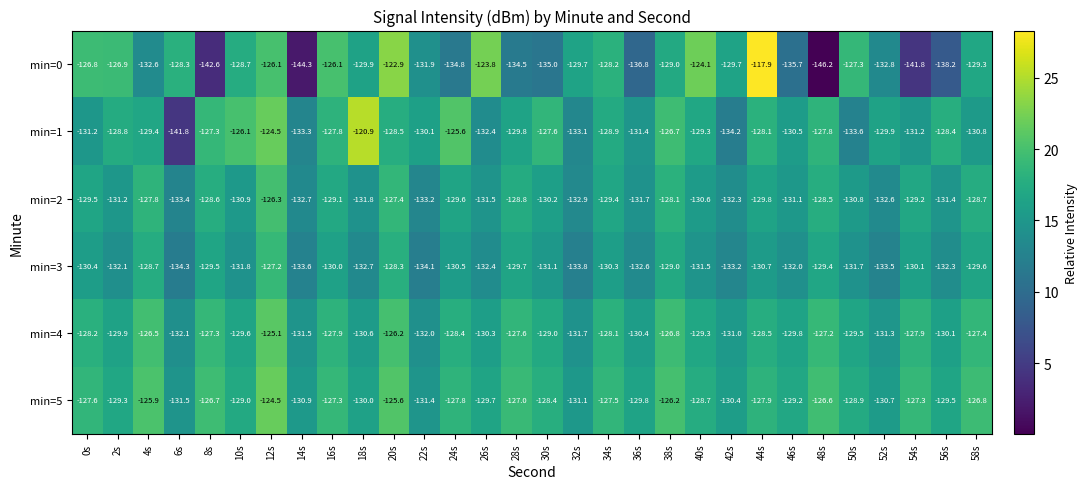

The min=2 series shows -44.4 at 30s. True or false?

False